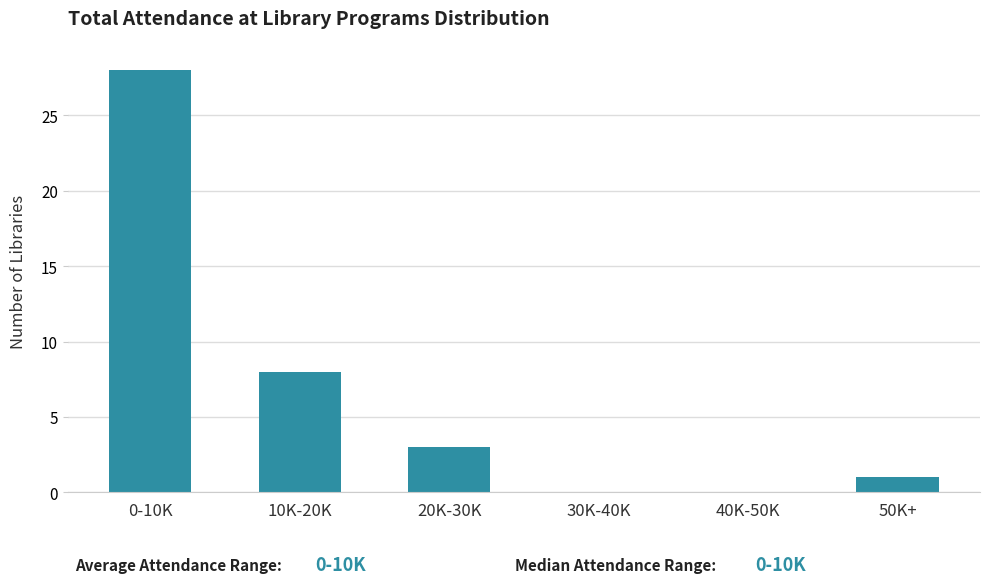

The value at 10K-20K is 2. True or false?

False